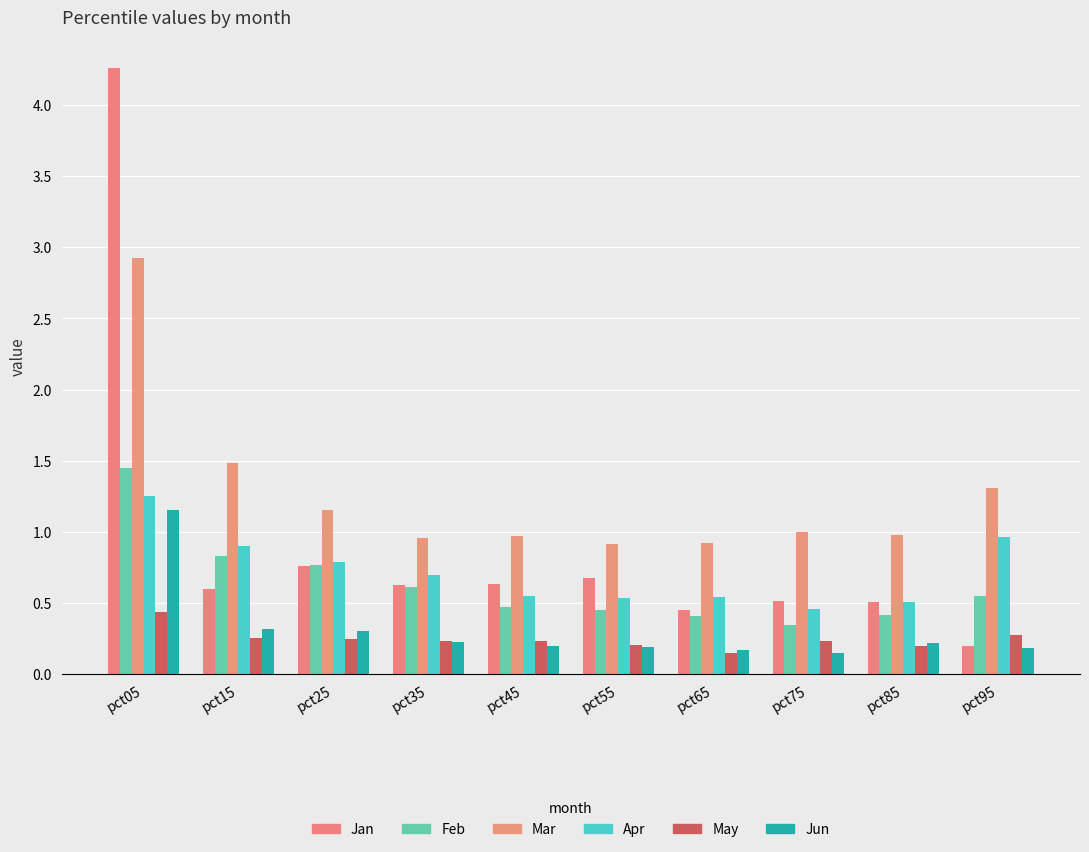

What is the difference between the maximum and minimum values in the Mar series?

2.0